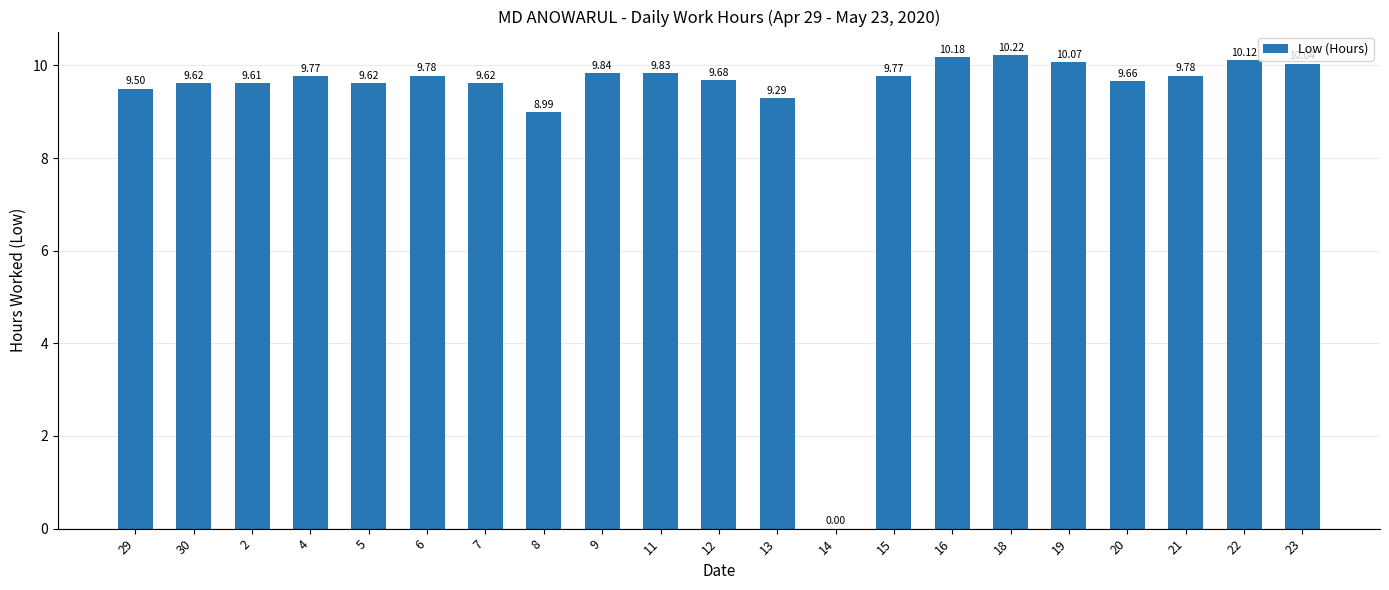

True or false: the data shows 9.8 at 4.

True